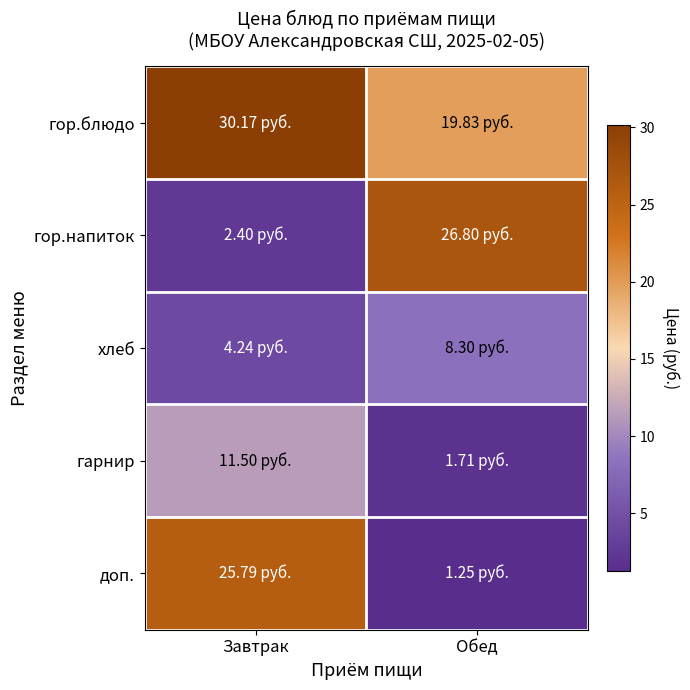

How many data points does each series have?

2